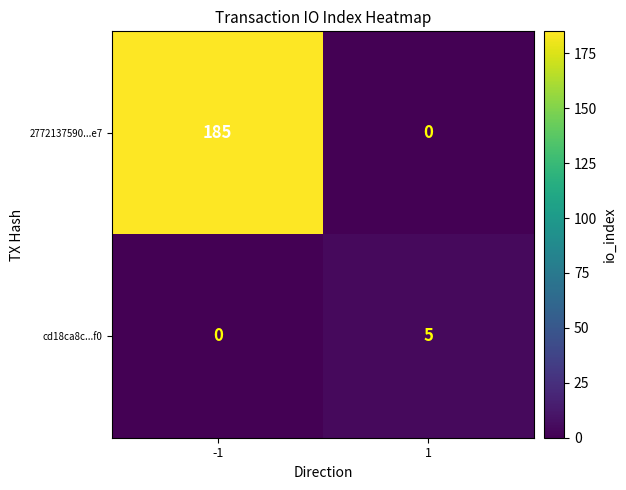

Between -1 and 1, which series saw the biggest shift?

2772137590...e7